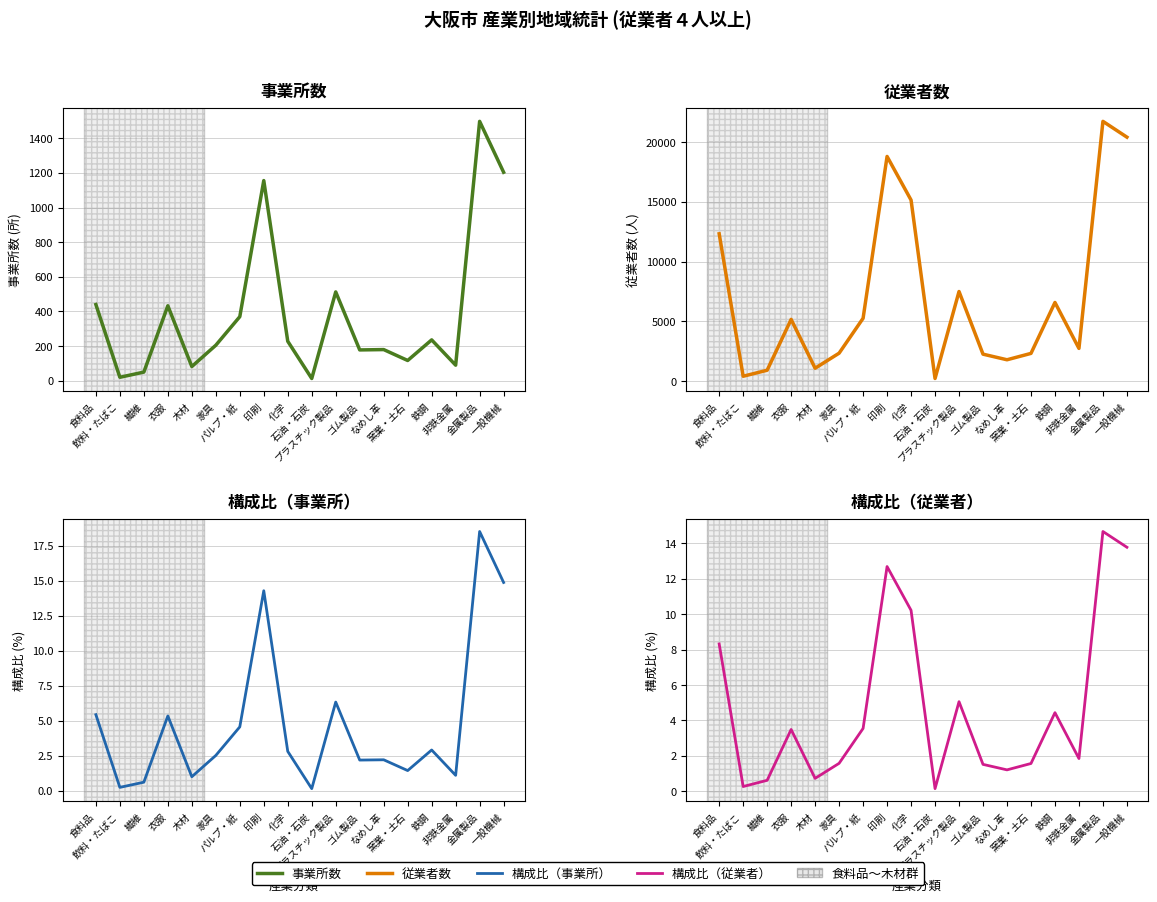

True or false: 事業所数 (col_3) and 従業者数 (col_7) cross at least once.

False